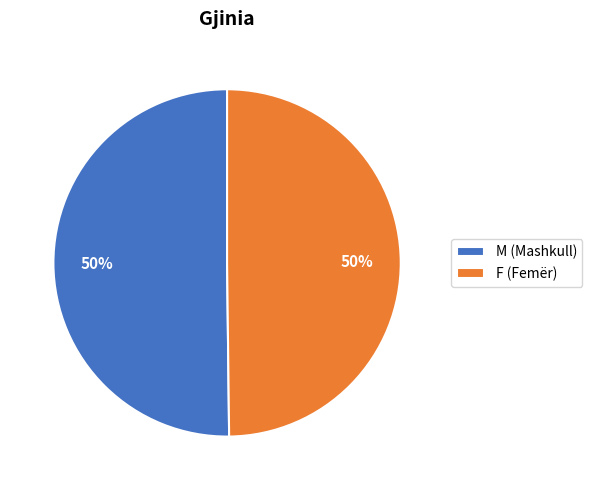

To the nearest percent, what percentage of the pie is F (Femër)?

50%